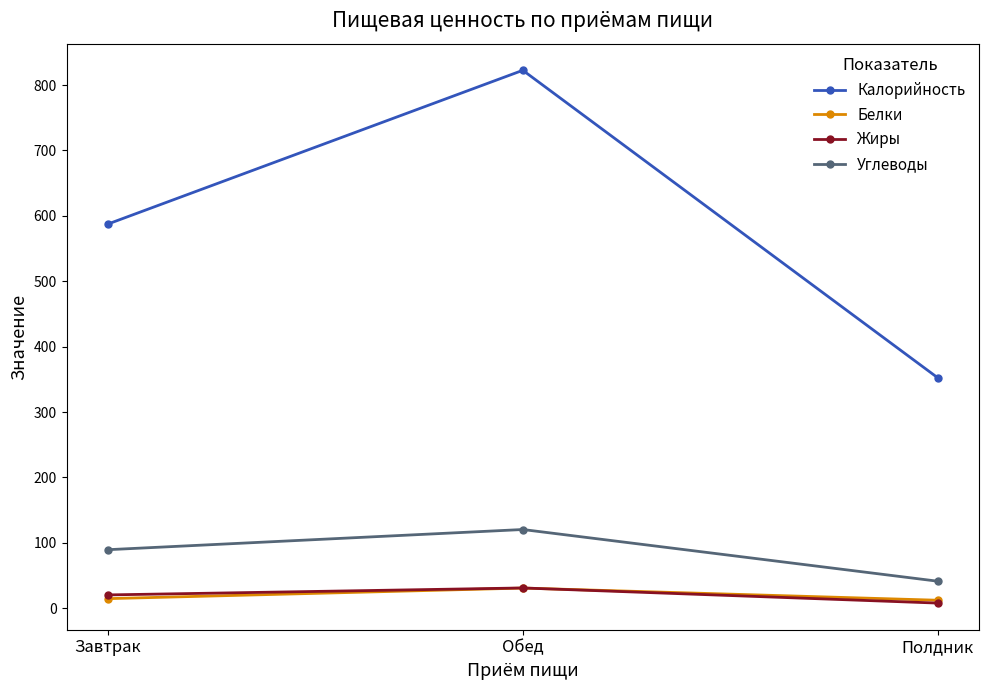

Which series changed the most between Завтрак and Обед?

Калорийность